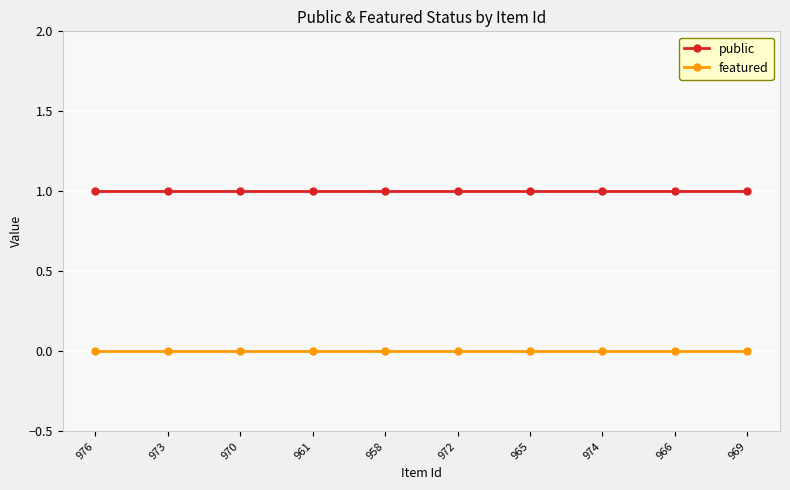

What is the difference between the highest and lowest values at 969?

1